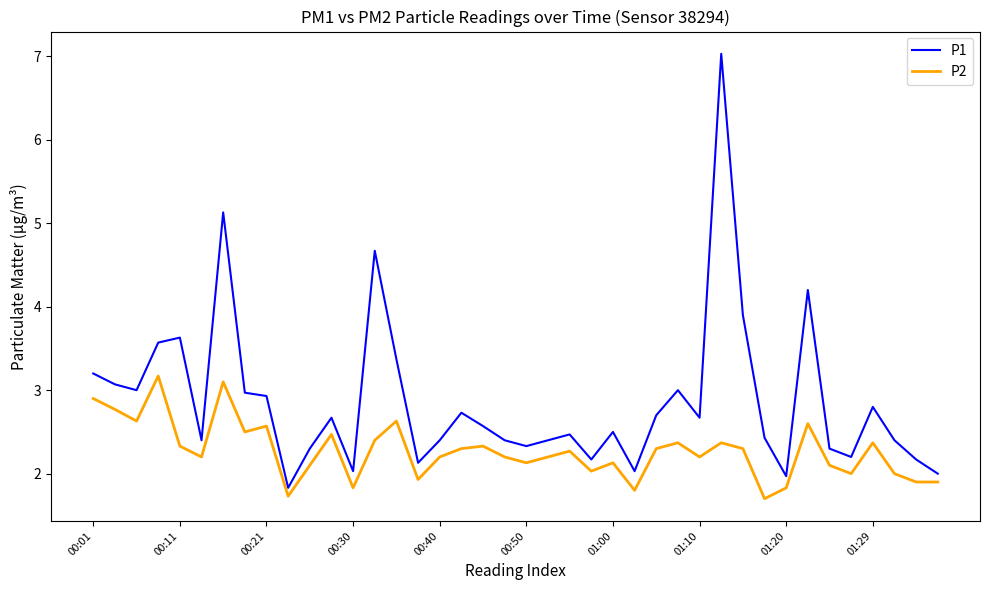

What is the maximum value shown in the chart?

7.0